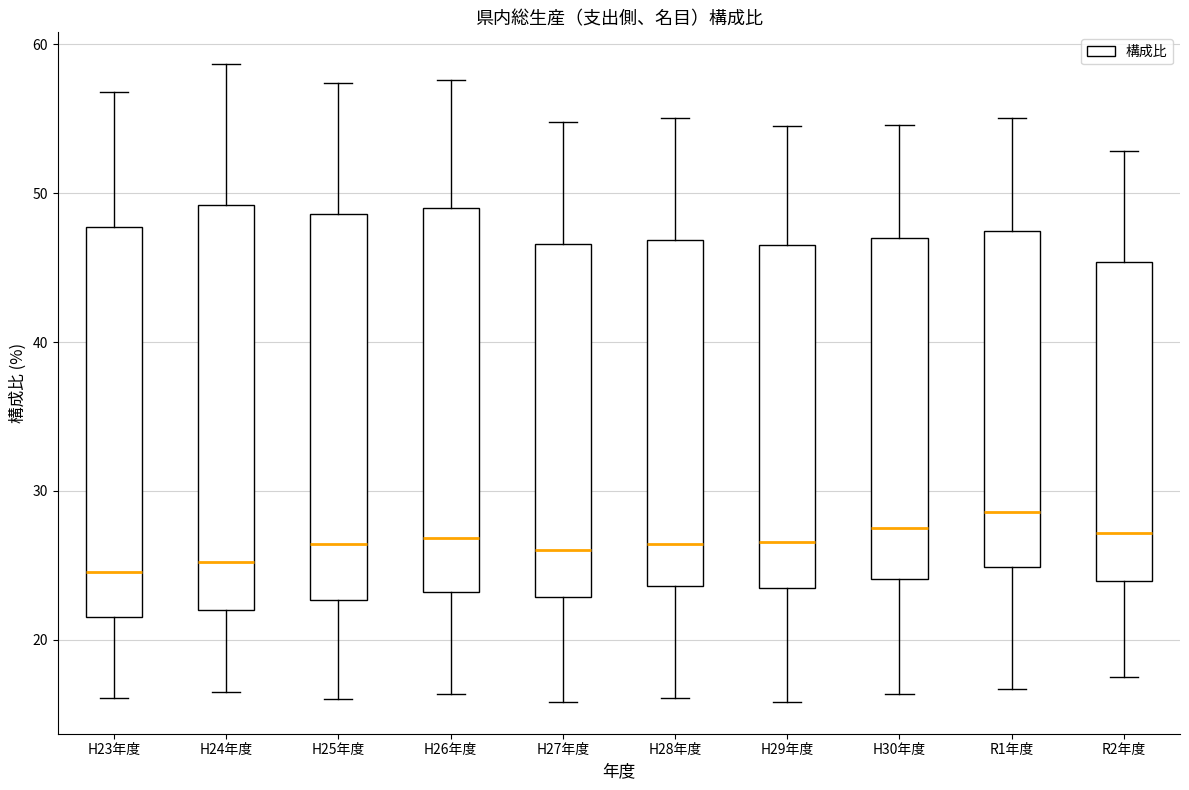

Reading left to right, read every box against the y-axis: the position of its median line, the range the box covers, and the ends of its whiskers. The values are not printed on the chart, so give them approximately, as read against the axis.

H23年度: median 25, box 22 to 48, whiskers 16 to 57
H24年度: median 25, box 22 to 49, whiskers 17 to 59
H25年度: median 26, box 23 to 49, whiskers 16 to 57
H26年度: median 27, box 23 to 49, whiskers 16 to 58
H27年度: median 26, box 23 to 47, whiskers 16 to 55
H28年度: median 26, box 24 to 47, whiskers 16 to 55
H29年度: median 27, box 23 to 47, whiskers 16 to 55
H30年度: median 28, box 24 to 47, whiskers 16 to 55
R1年度: median 29, box 25 to 47, whiskers 17 to 55
R2年度: median 27, box 24 to 45, whiskers 18 to 53